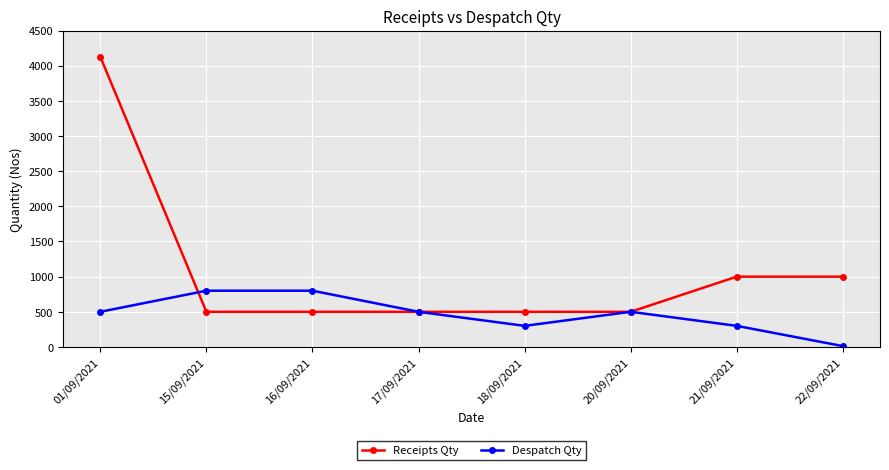

Rank the series by their maximum value, from lowest to highest.

Despatch Qty, Receipts Qty